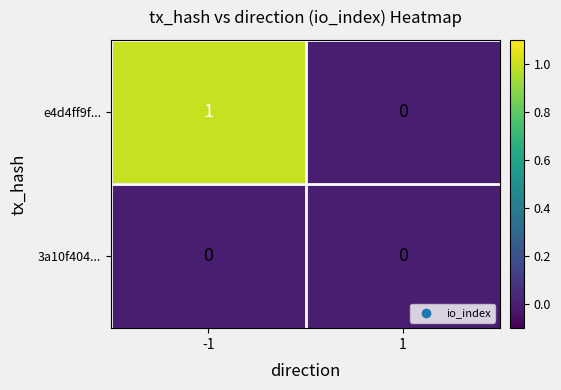

List the series in order of their overall mean, highest first.

e4d4ff9f..., 3a10f404...